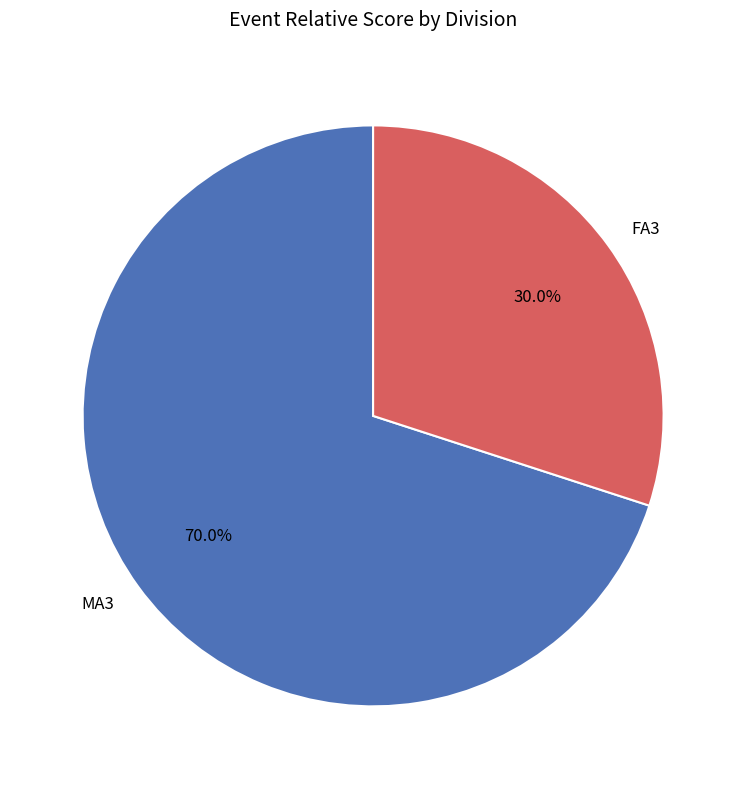

Is MA3 the majority of the pie?

Yes